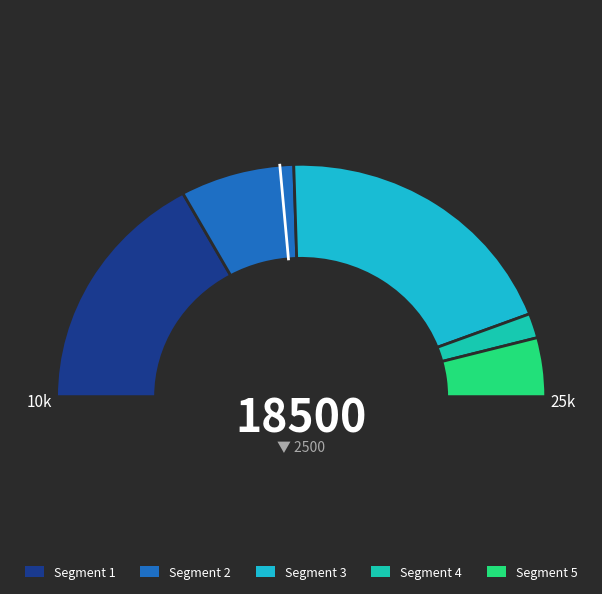

Is POD 11 the majority of the pie?

No